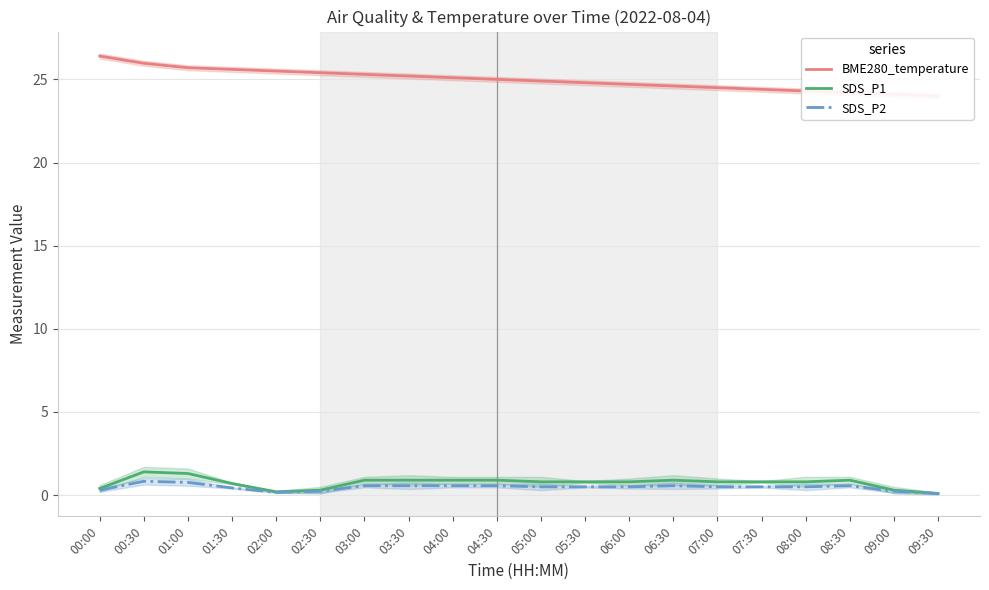

Which series has the largest total across all categories?

BME280_temperature